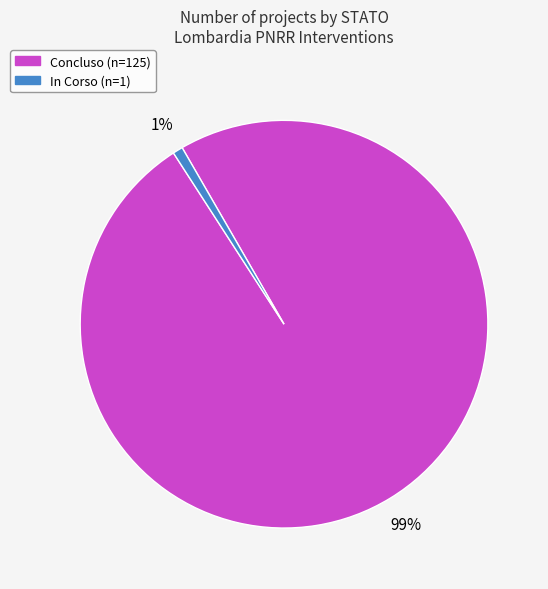

Is there a majority slice in this chart?

Yes